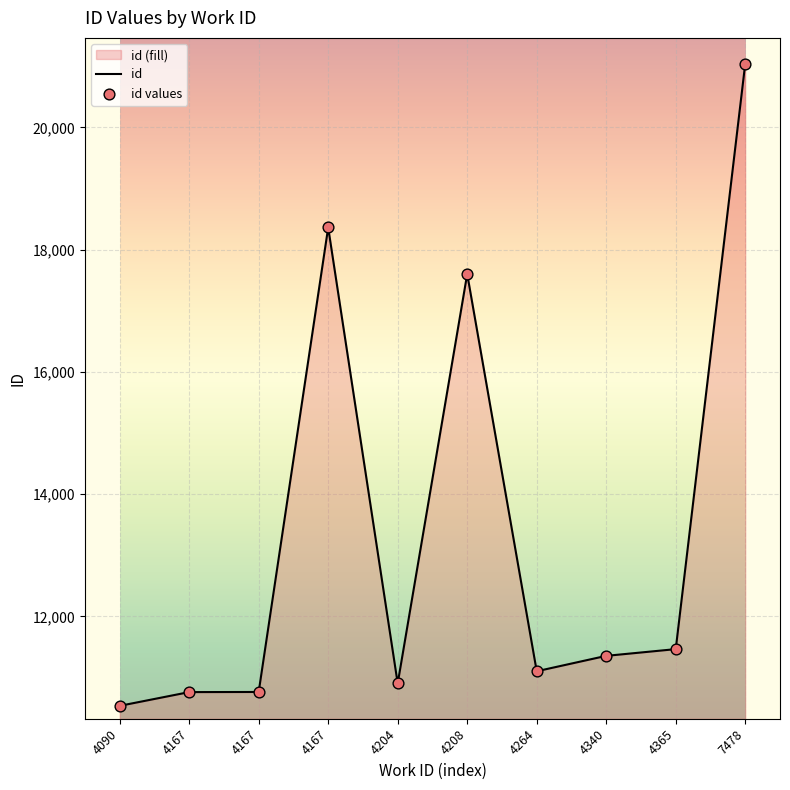

At how many categories does at least one series exceed 14364?

3